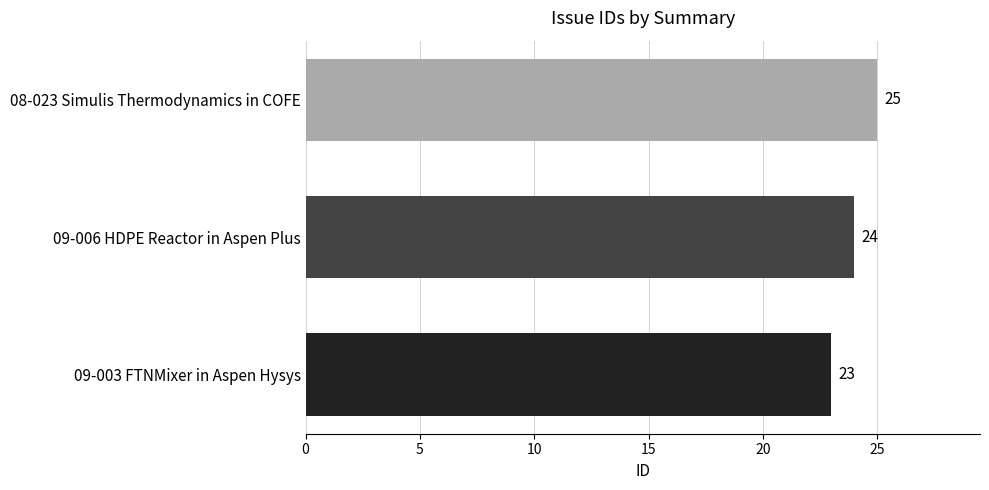

Reading top to bottom, list all the values displayed in this chart.

25	24	23